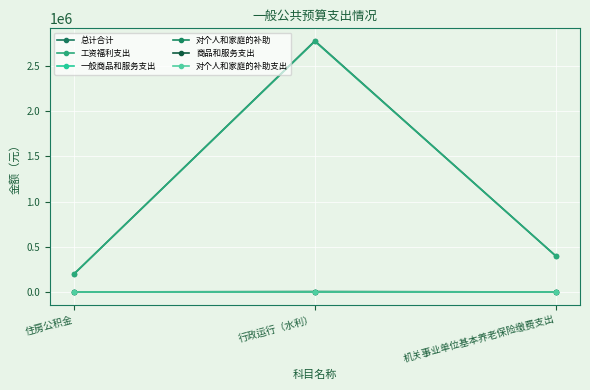

Does the chart have visible grid lines?

Yes